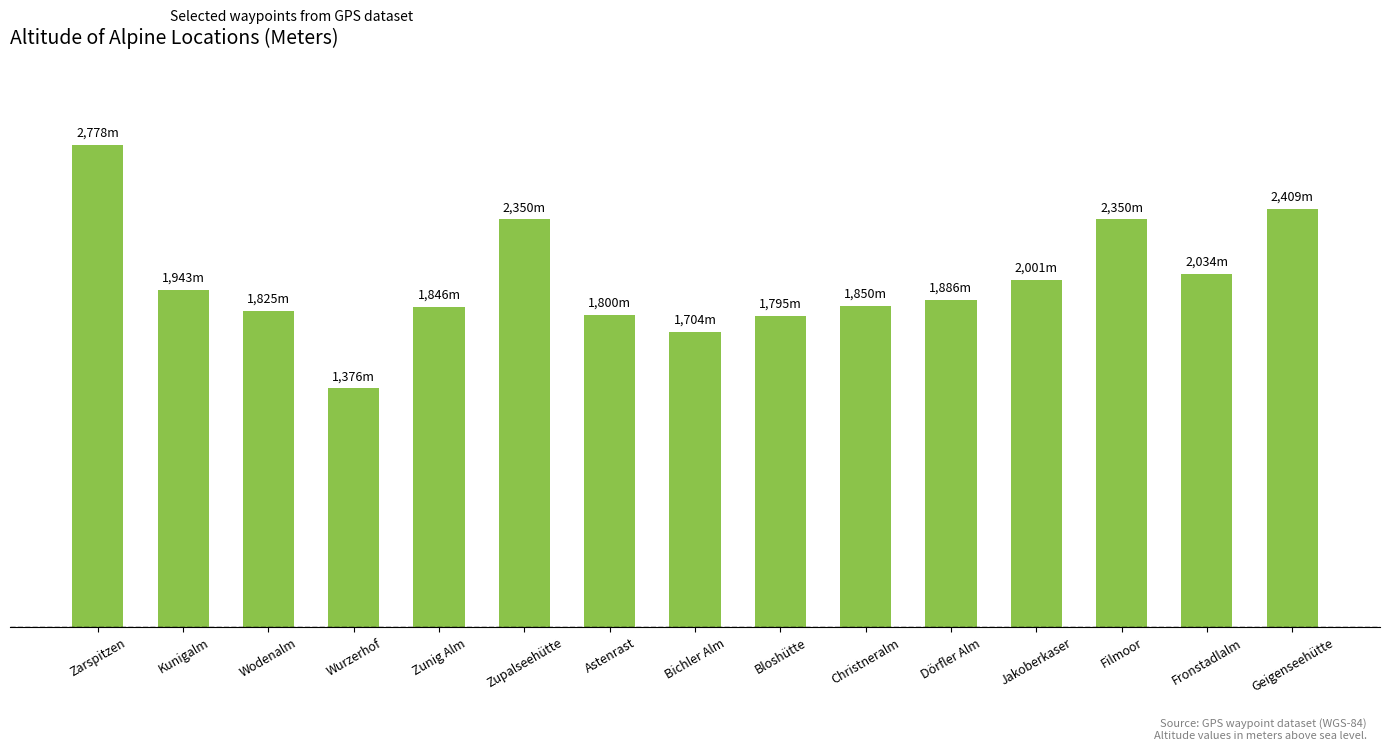

Are the bars horizontal?

No